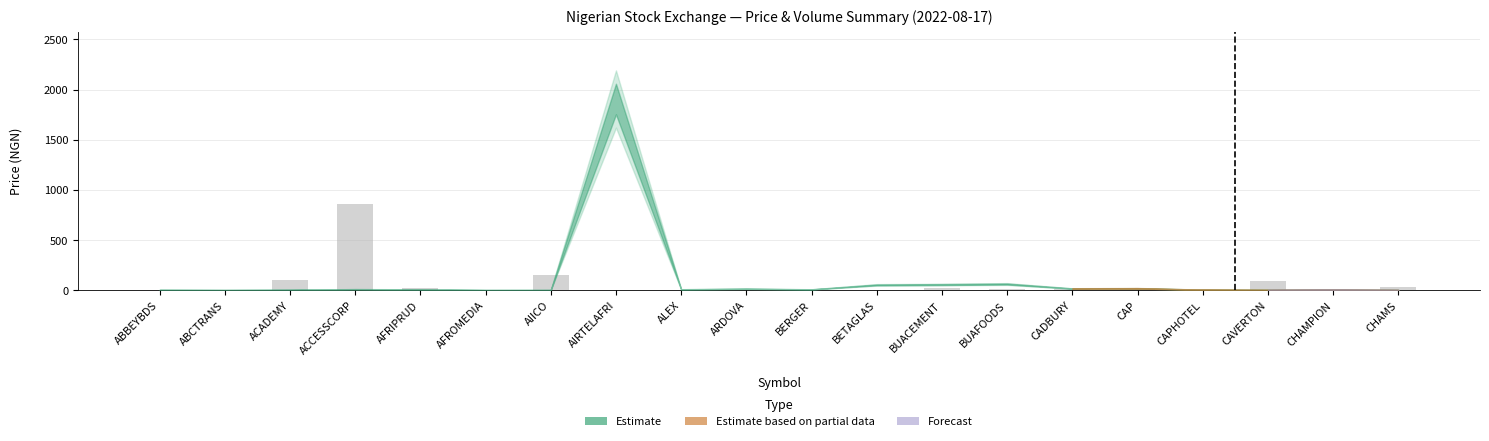

True or false: the data shows 0.0 at BETAGLAS.

True